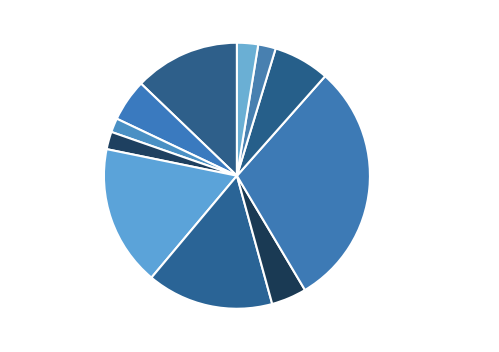

Which slice is the largest?

котлета натуральная